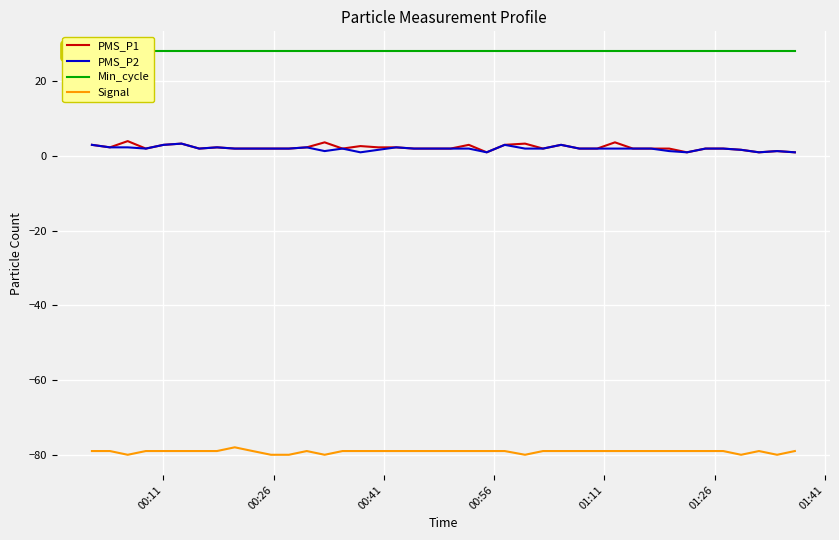

What is the minimum value for Signal?

-80.0